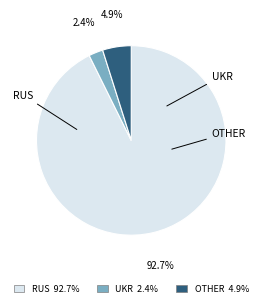

Is there a majority slice in this chart?

Yes